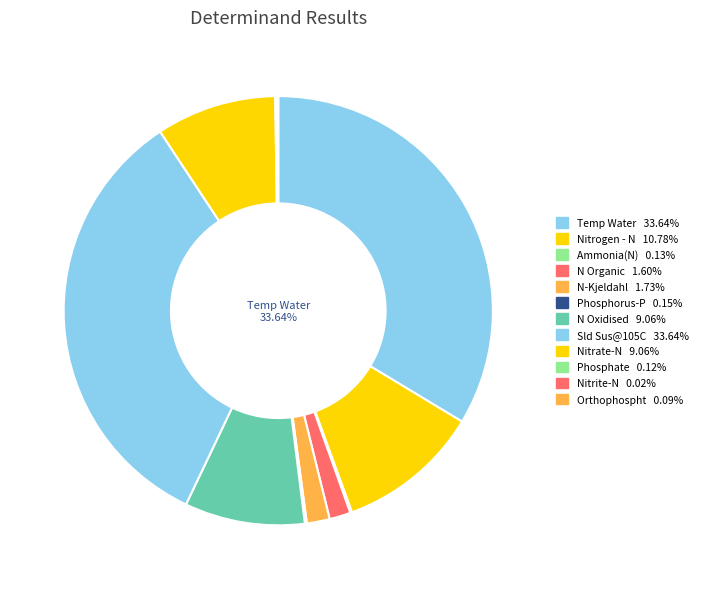

Count the number of slices in the pie.

12